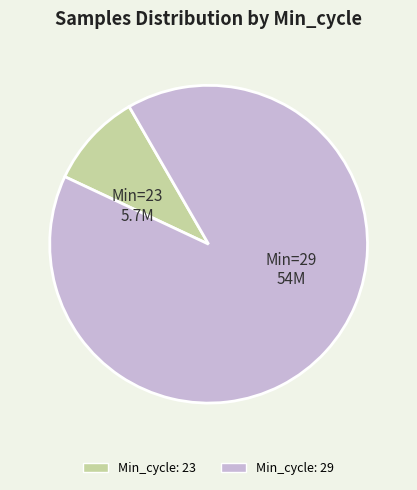

Is there any slice that represents more than half of the pie?

Yes